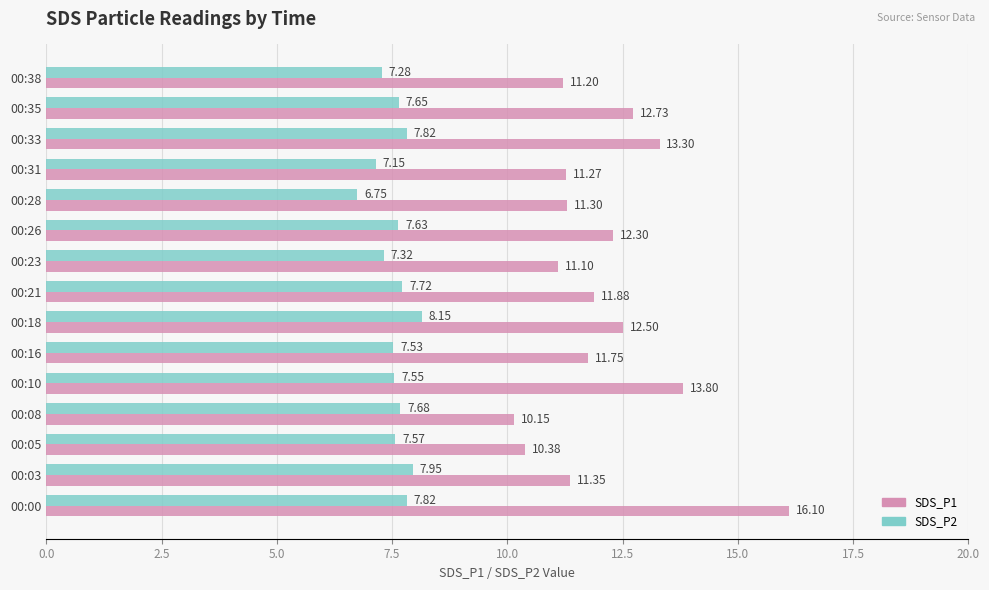

What is the sum of all SDS_P2 values?

113.6